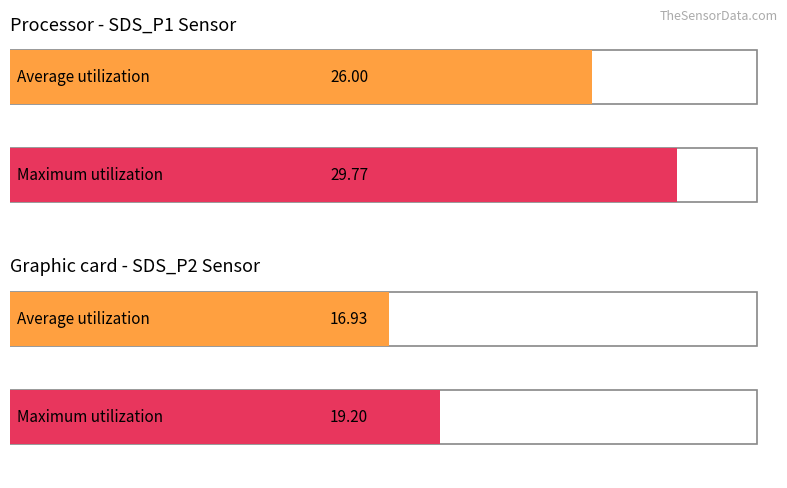

The value of Average utilization at 6 is 41.6. True or false?

False